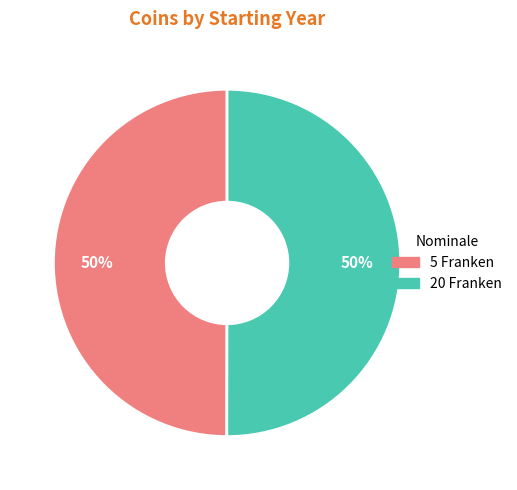

To the nearest percent, what is the average slice percentage?

50%